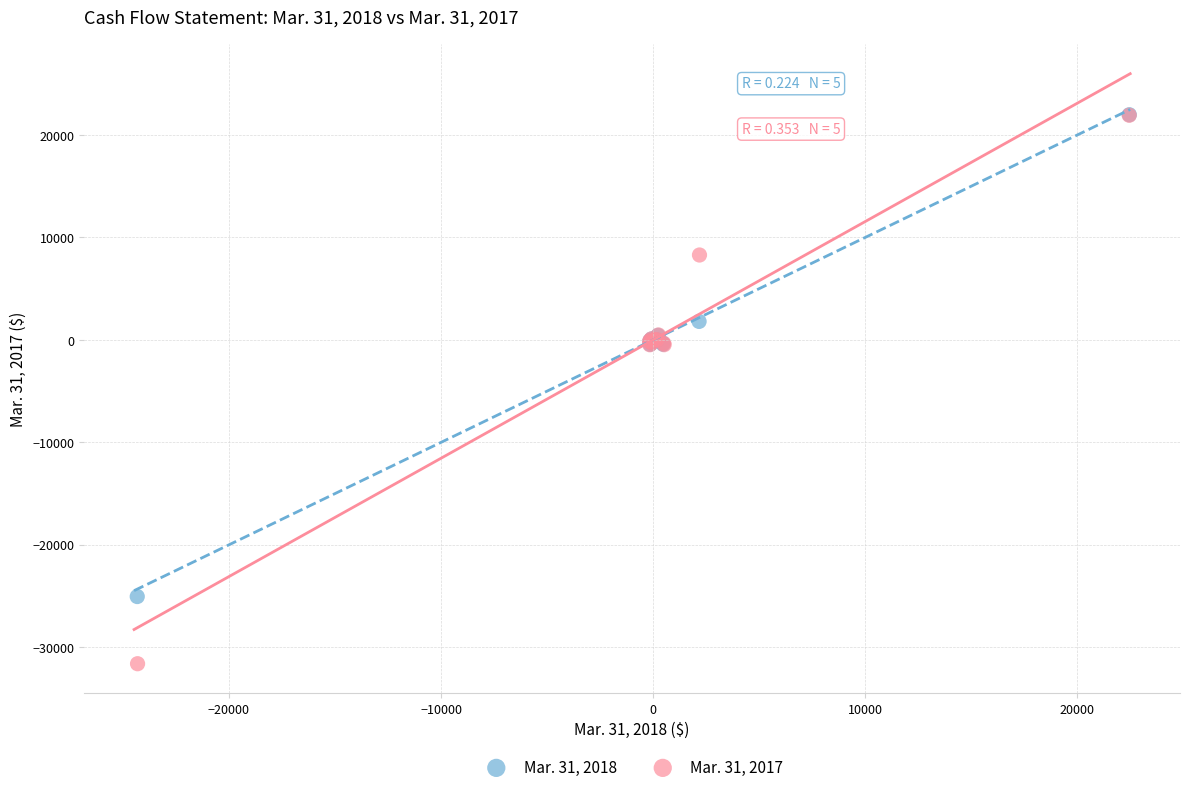

Which series has the widest spread of Y values?

Mar. 31, 2017